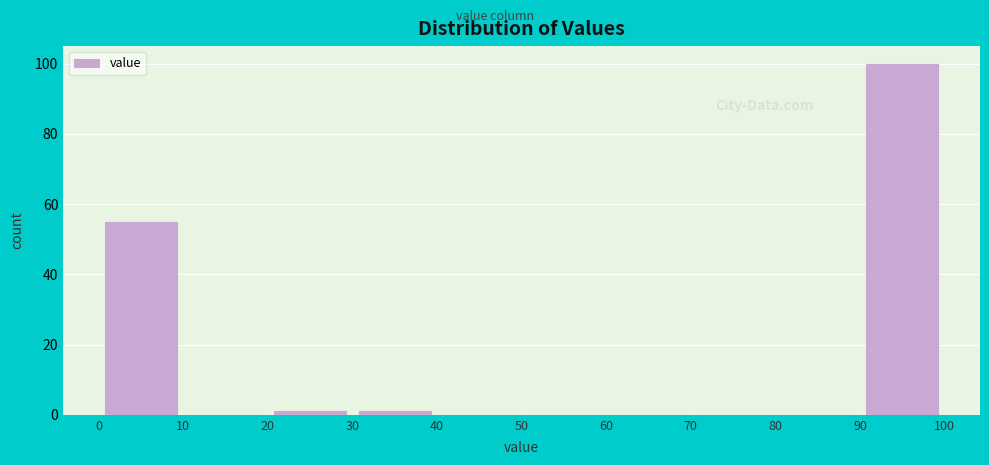

Reading left to right, list every bar in this chart as the range it spans on the x-axis followed by its height. The values are not printed on the chart, so give them approximately, as read against the axis.

0 to 10: 56
10 to 20: 0
20 to 30: under 2
30 to 40: under 2
40 to 50: 0
50 to 60: 0
60 to 70: 0
70 to 80: 0
80 to 90: 0
90 to 100: 100